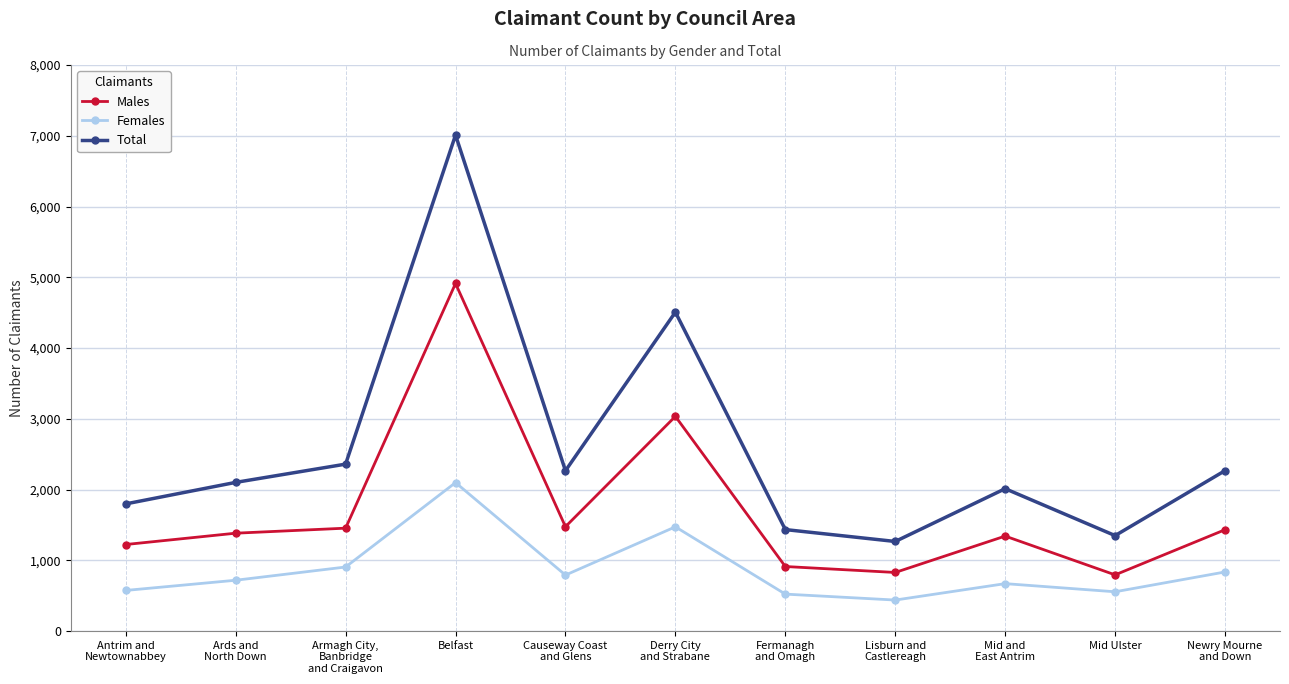

True or false: Females has more than 1 interior local peaks.

True